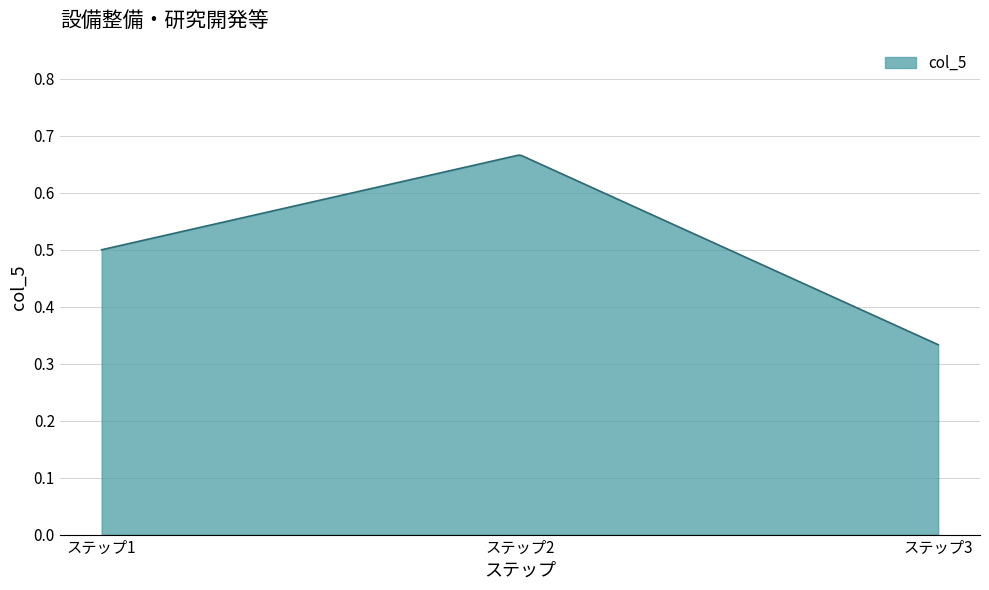

Does the chart display data point markers on the line(s)?

No